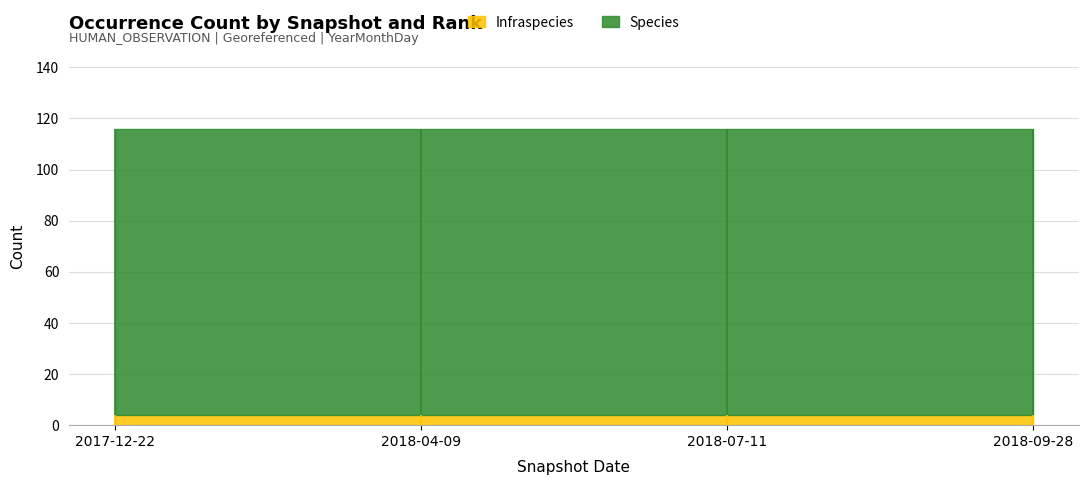

True or false: Infraspecies and Species cross at least once.

False